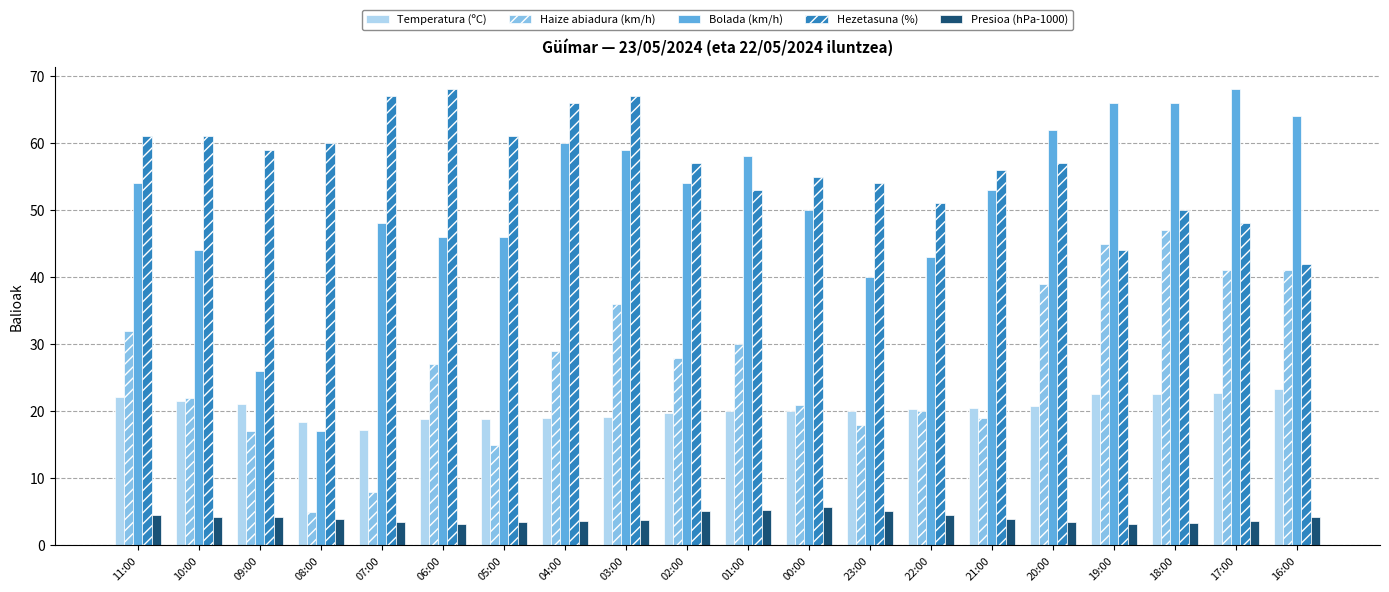

What is the highest value of the Hezetasuna (%) series?

68.0